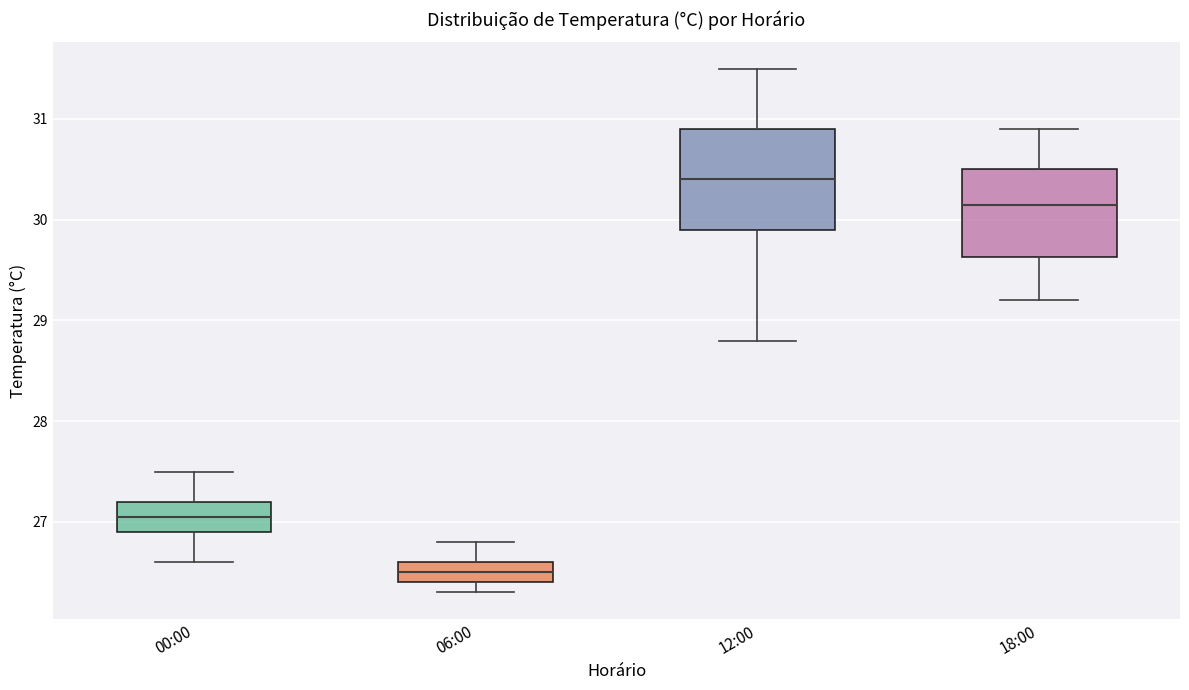

Where is the lower edge of the box for 06:00 on the y-axis? The values are not printed on the chart, so give them approximately, as read against the axis.

26.4